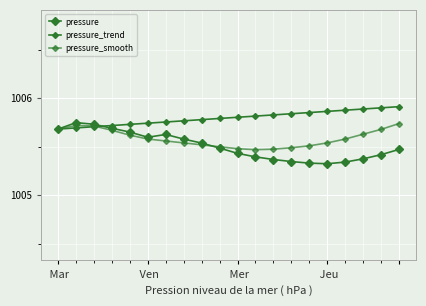

Reading left to right, what are all the values shown in this chart?

pressure: 1005.7	1005.7	1005.7	1005.7	1005.7	1005.6	1005.6	1005.6	1005.5	1005.5	1005.4	1005.4	1005.4	1005.3	1005.3	1005.3	1005.3	1005.4	1005.4	1005.5
pressure_trend: 1005.7	1005.7	1005.7	1005.7	1005.7	1005.7	1005.8	1005.8	1005.8	1005.8	1005.8	1005.8	1005.8	1005.8	1005.9	1005.9	1005.9	1005.9	1005.9	1005.9
pressure_smooth: 1005.7	1005.7	1005.7	1005.7	1005.6	1005.6	1005.6	1005.5	1005.5	1005.5	1005.5	1005.5	1005.5	1005.5	1005.5	1005.5	1005.6	1005.6	1005.7	1005.7